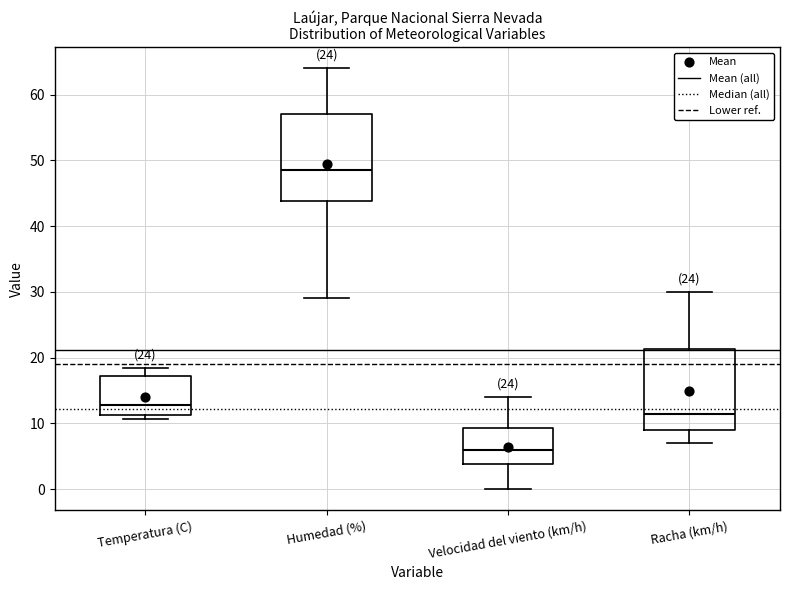

Reading left to right, read every box against the y-axis: the position of its median line, the range the box covers, and the ends of its whiskers. The values are not printed on the chart, so give them approximately, as read against the axis.

Temperatura (C): median 13, box 11 to 17, whiskers 11 (just below the box's lower edge) to 18
Humedad (%): median 49, box 44 to 57, whiskers 29 to 64
Velocidad del viento (km/h): median 6, box 4 to 9, whiskers 0 to 14
Racha (km/h): median 12, box 9 to 21, whiskers 7 to 30